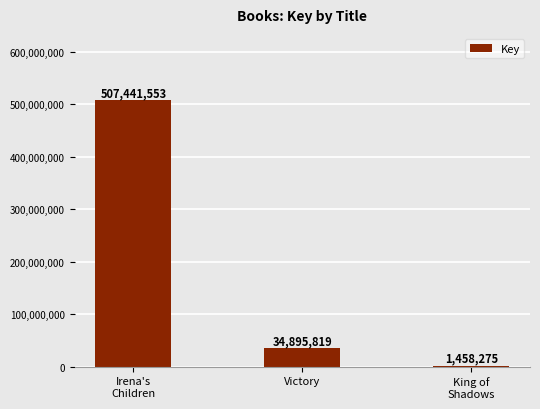

What is the maximum value shown in the chart?

507441553